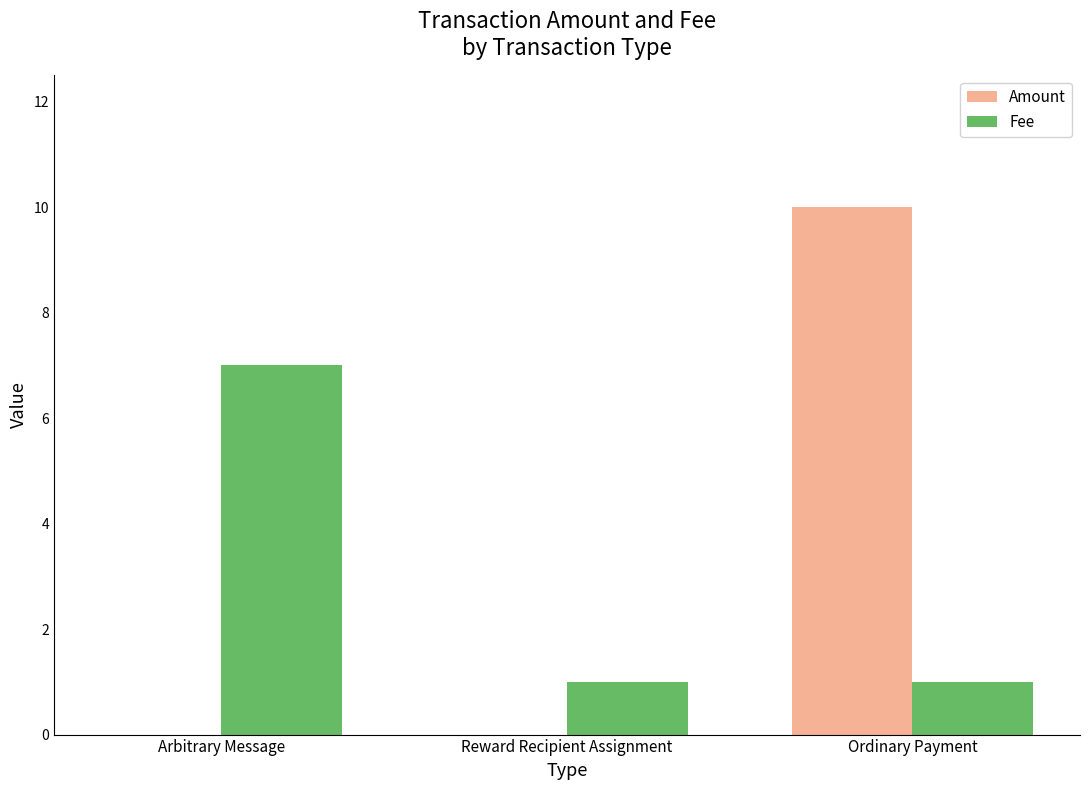

What is the sum of all Amount values?

10